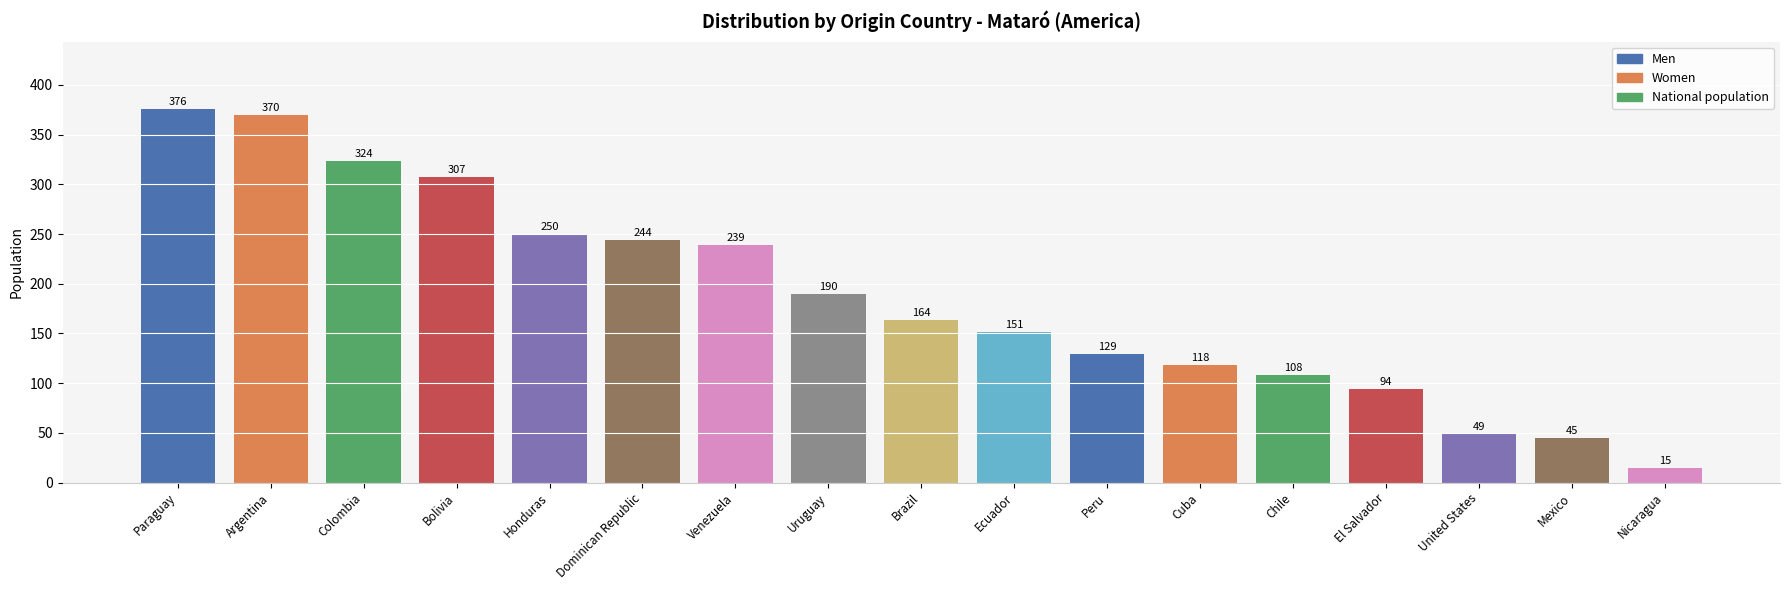

The value at Argentina is 142. True or false?

False